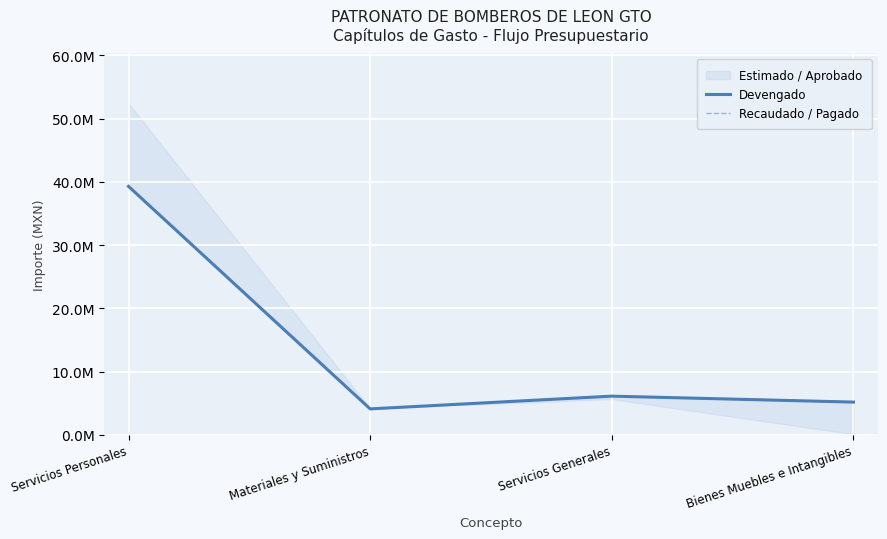

What is the difference between the second highest and second lowest values in the Devengado series?

940307.8